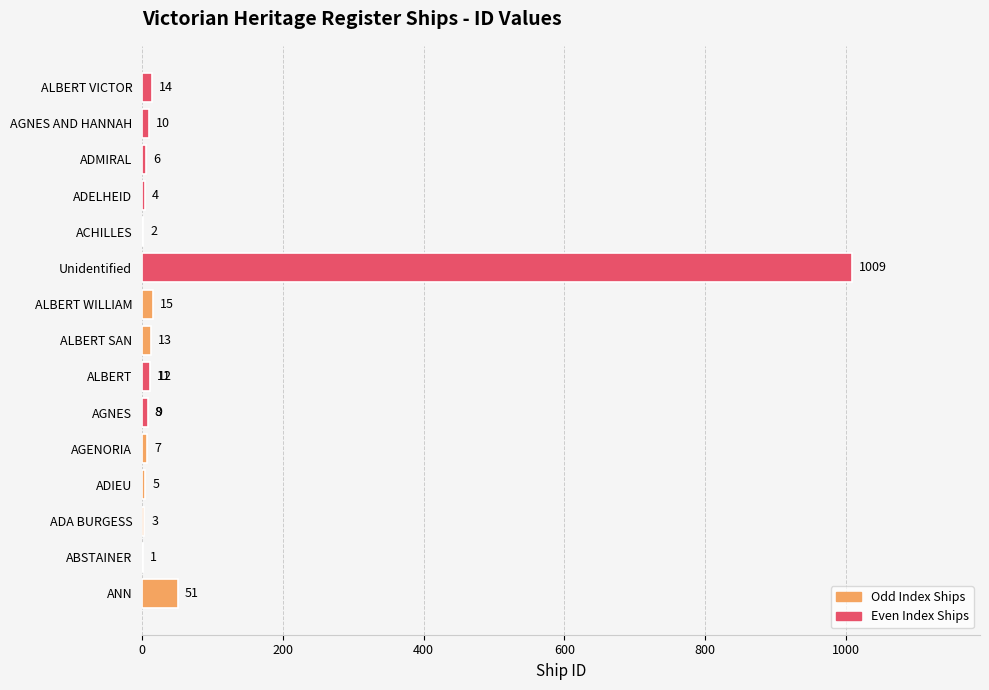

The chart shows a value of 7 at AGENORIA. True or false?

True